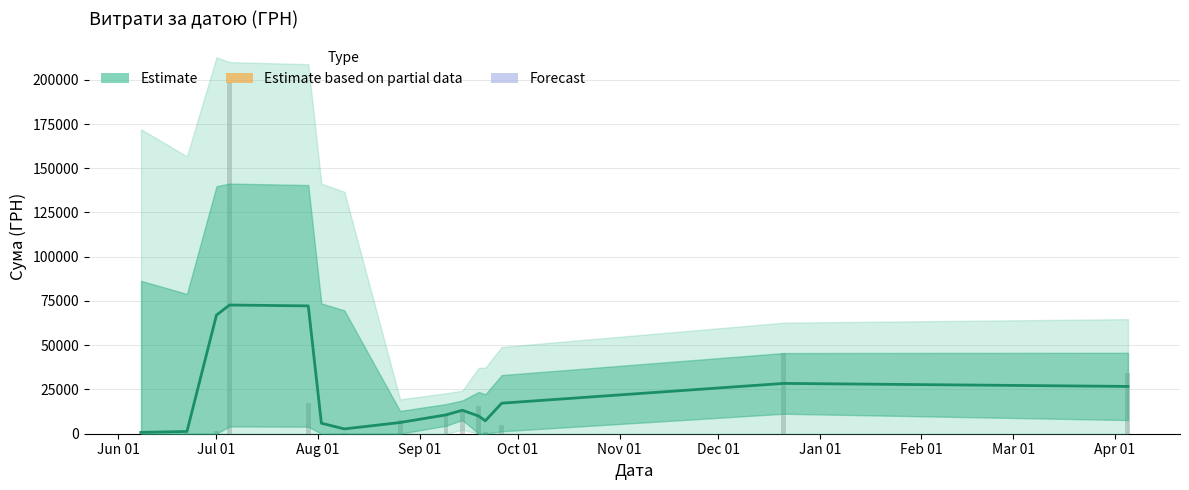

Reading left to right, list all the values displayed in this chart.

761.7	1283.7	67013.3	72726.9	72229.2	5940.9	2721.0	6317.8	10641.1	13261.7	9957.3	7294.3	17255.2	28431.1	26725.8